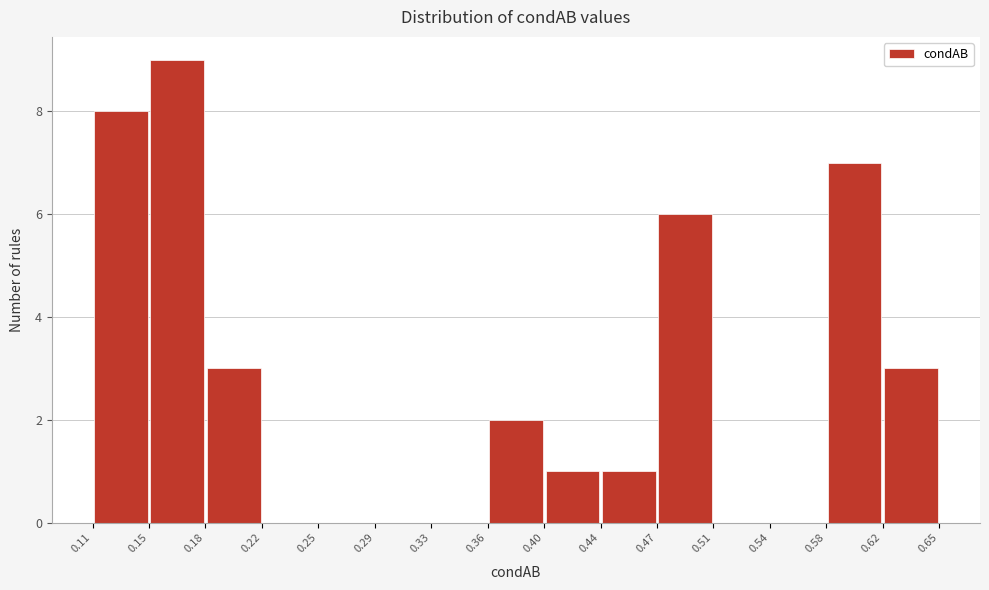

Reading left to right, list every bar in this chart as the range it spans on the x-axis followed by its height. The values are not printed on the chart, so give them approximately, as read against the axis.

0.11 to 0.15: 8
0.15 to 0.18: 9
0.18 to 0.22: 3
0.22 to 0.25: 0
0.25 to 0.29: 0
0.29 to 0.33: 0
0.33 to 0.36: 0
0.36 to 0.40: 2
0.40 to 0.44: 1
0.44 to 0.47: 1
0.47 to 0.51: 6
0.51 to 0.54: 0
0.54 to 0.58: 0
0.58 to 0.62: 7
0.62 to 0.65: 3